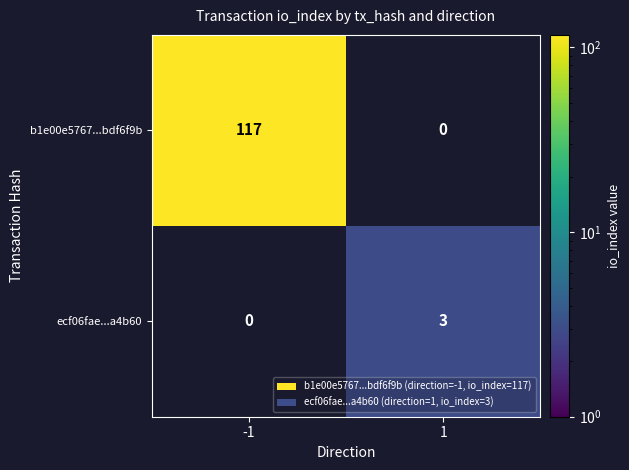

List the series in order of their overall mean, highest first.

b1e00e5767...bdf6f9b, ecf06fae...a4b60